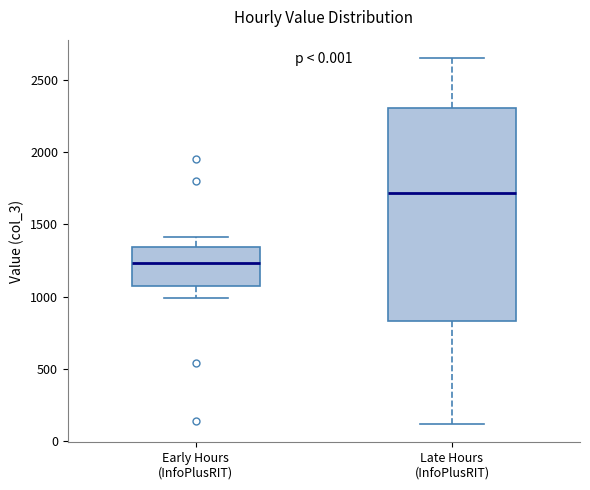

Where does the lower whisker of the box for Early Hours (InfoPlusRIT) end on the y-axis? The values are not printed on the chart, so give them approximately, as read against the axis.

1000